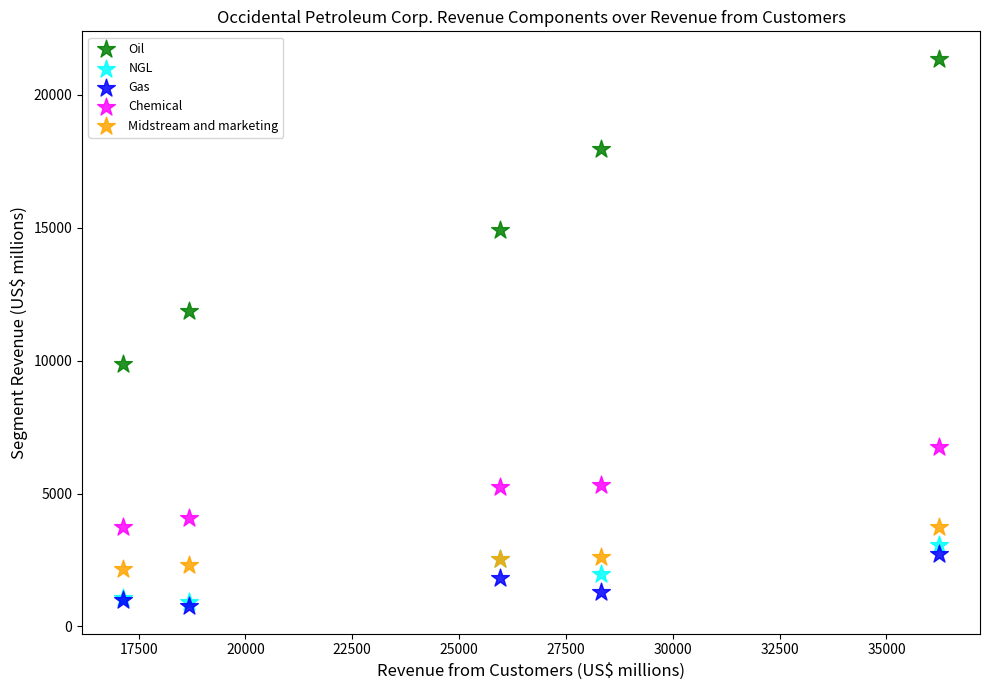

Which series has the largest Y range (max minus min)?

Oil